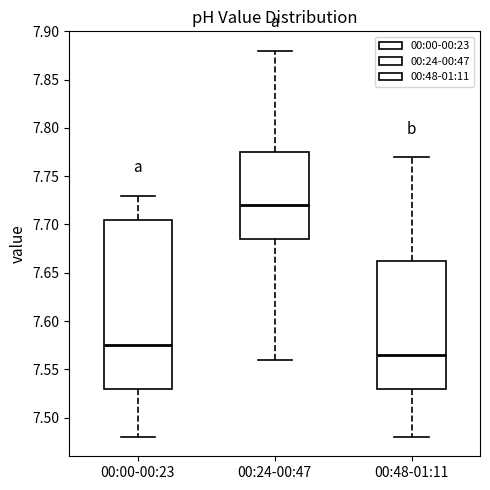

Which box has the highest median line?

00:24-00:47